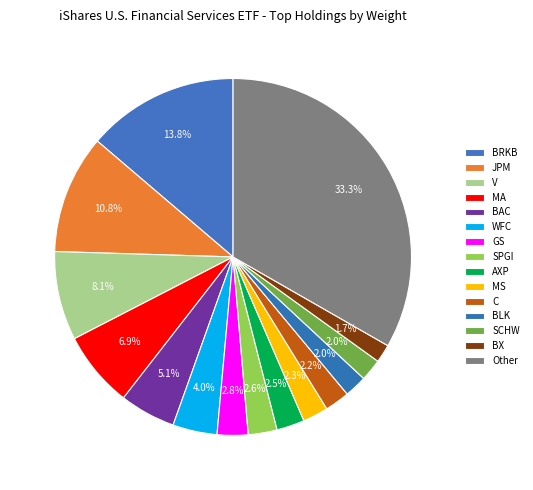

How many slices are in this pie chart?

15